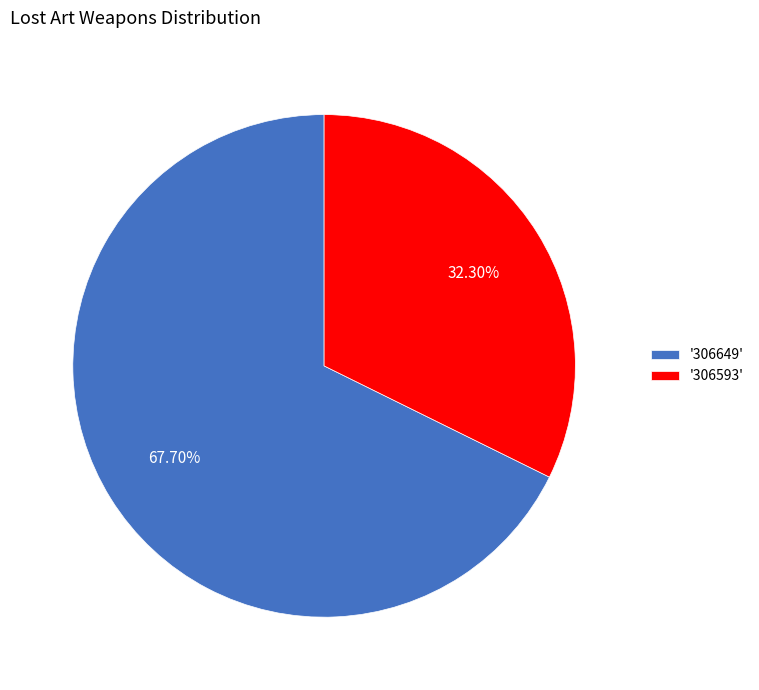

Rank the categories by value from highest to lowest.

'306649', '306593'